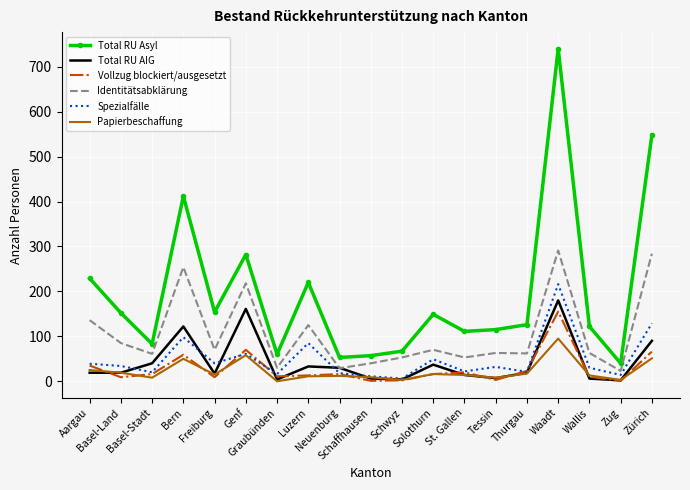

Rank the series by their maximum value, from lowest to highest.

Papierbeschaffung, Vollzug blockiert/ausgesetzt, Total RU AIG, Spezialfälle, Identitätsabklärung, Total RU Asyl